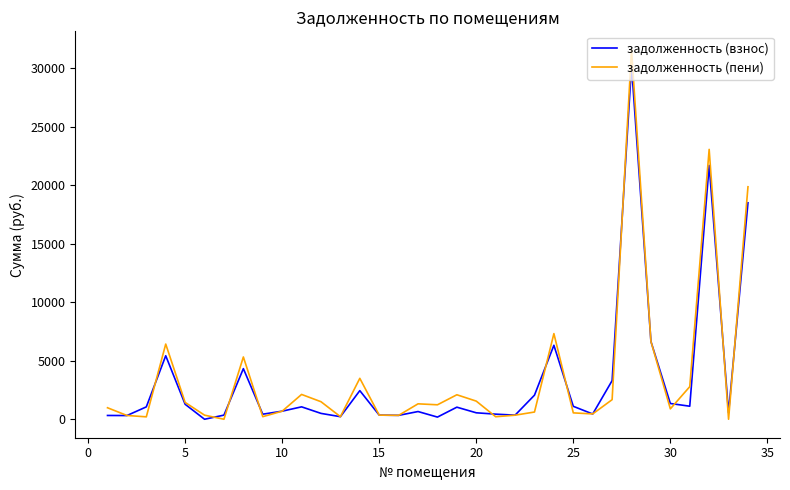

What is the maximum value shown in the chart?

31585.7